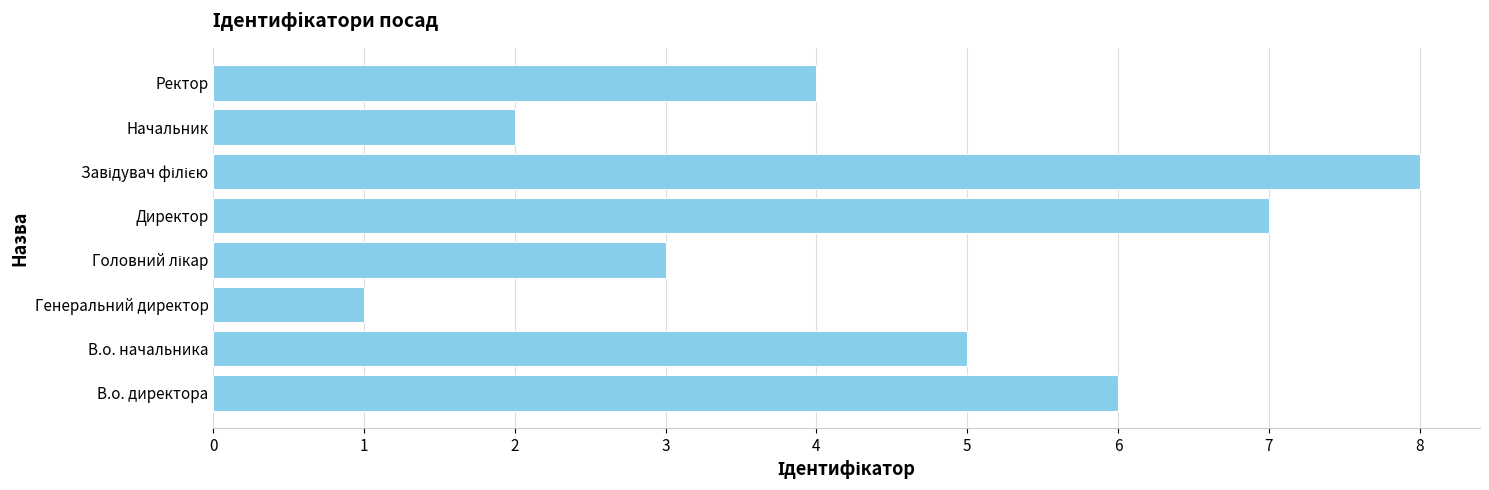

What is the sum of the values at Ректор and Директор?

11